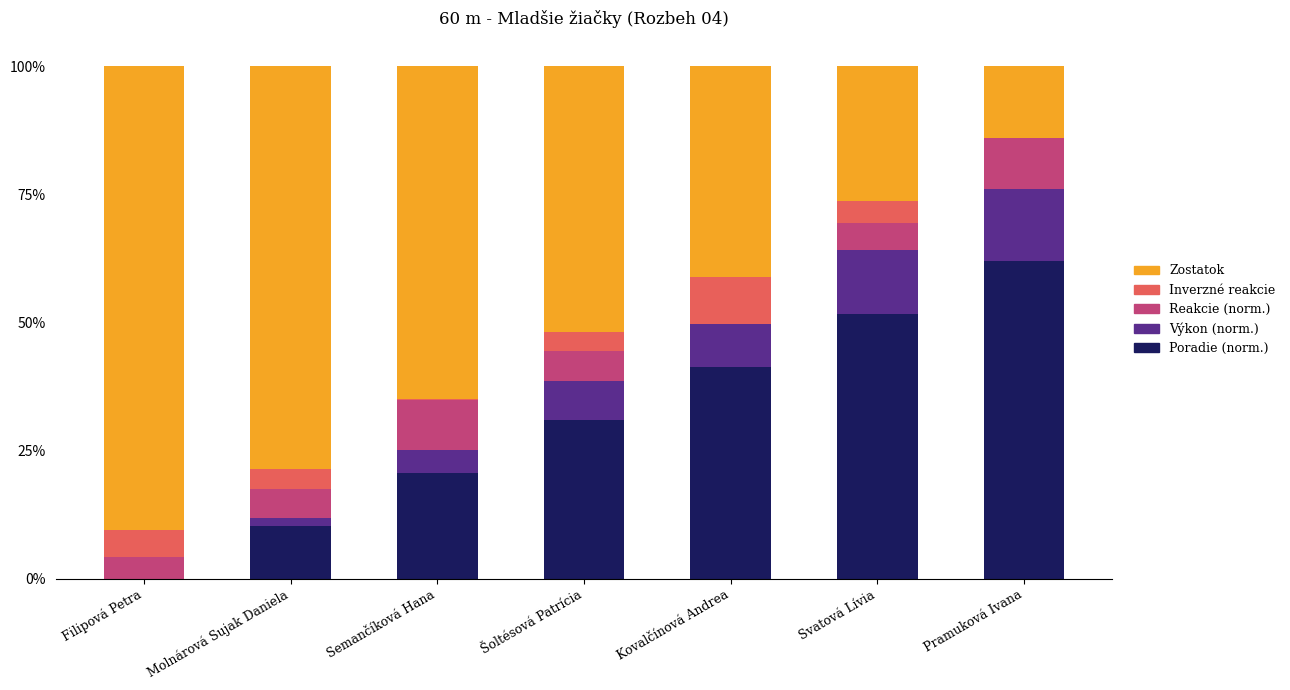

What are all the series names shown in the legend?

Zostatok, Inverzné reakcie, Reakcie (norm.), Výkon (norm.), Poradie (norm.)